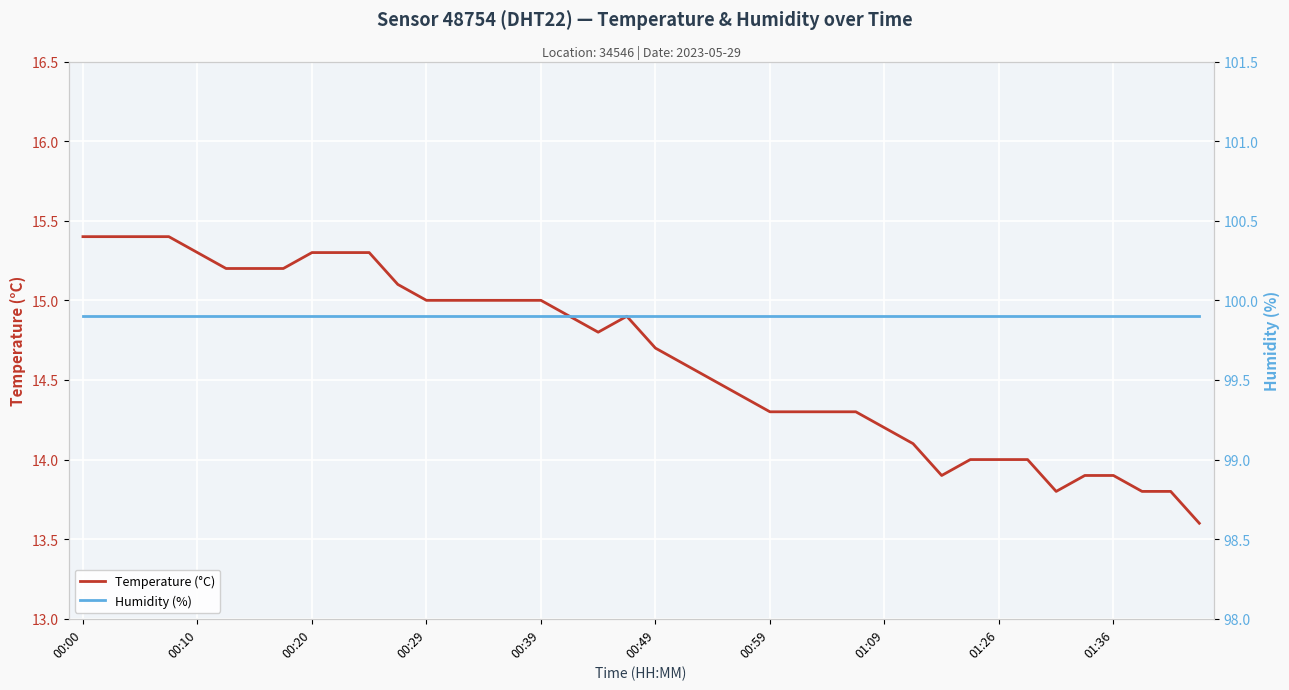

Is it true that Temperature (°C) equals 14.0 at 01:26?

True